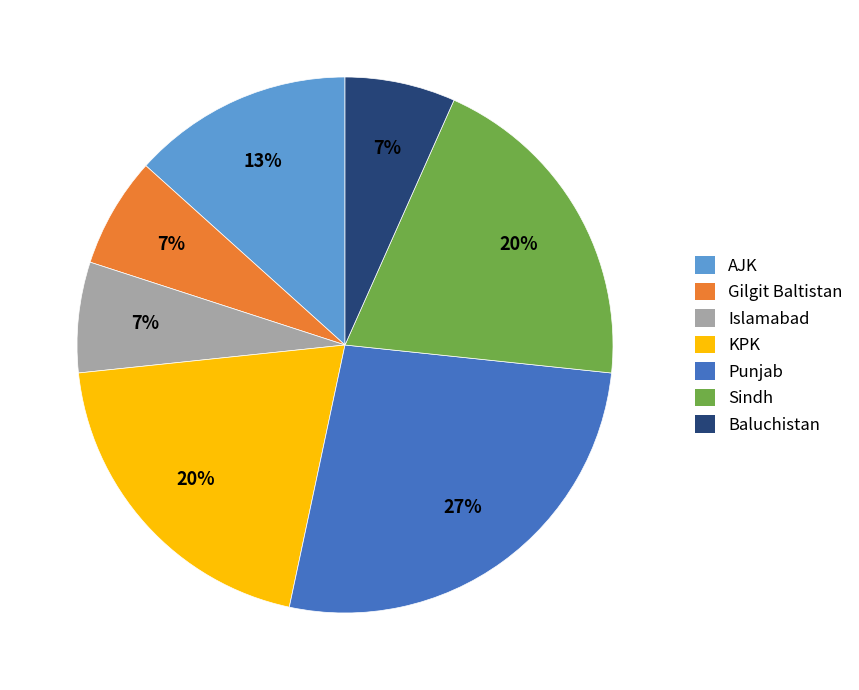

What is the largest slice in the pie chart?

Punjab